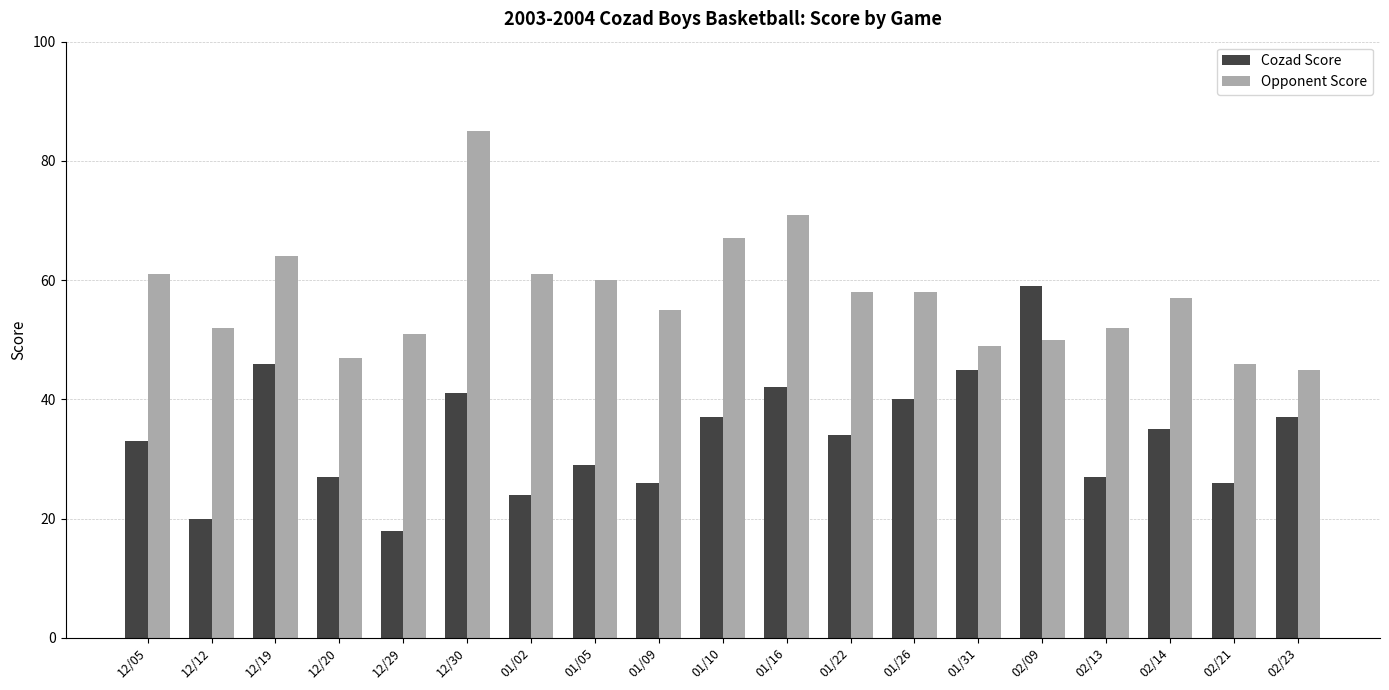

How many data points does each series have?

19